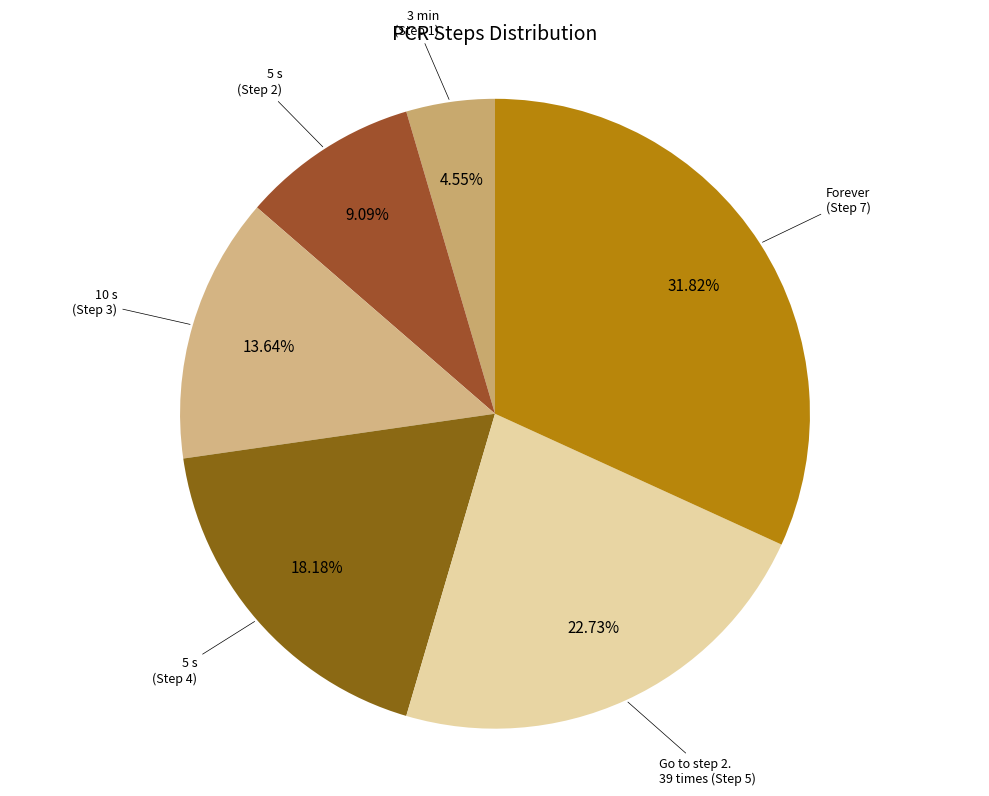

To the nearest percent, what is the difference between the largest and smallest slice percentages?

27%